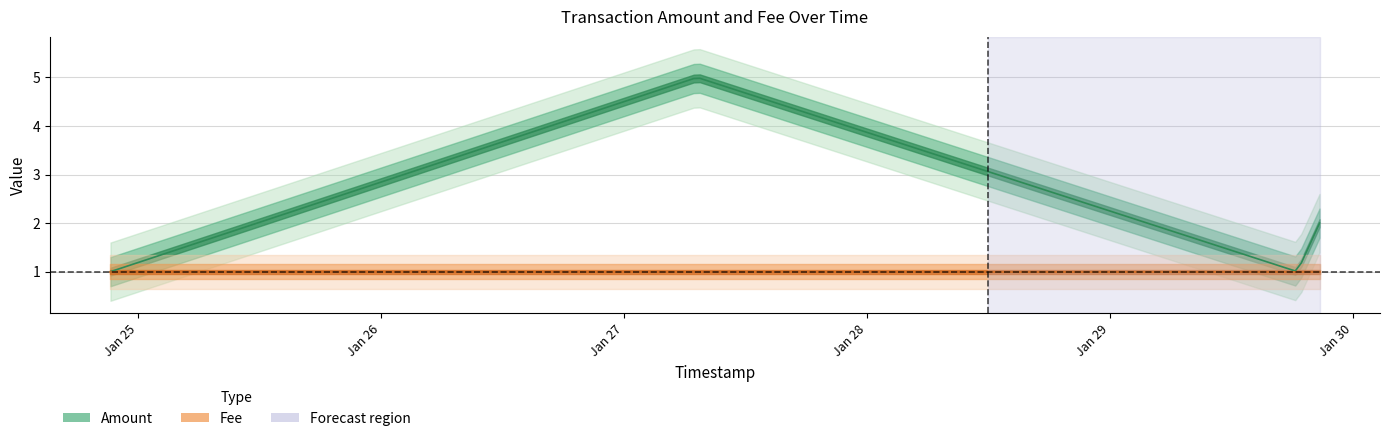

How many interior local peaks does the Amount series have?

1